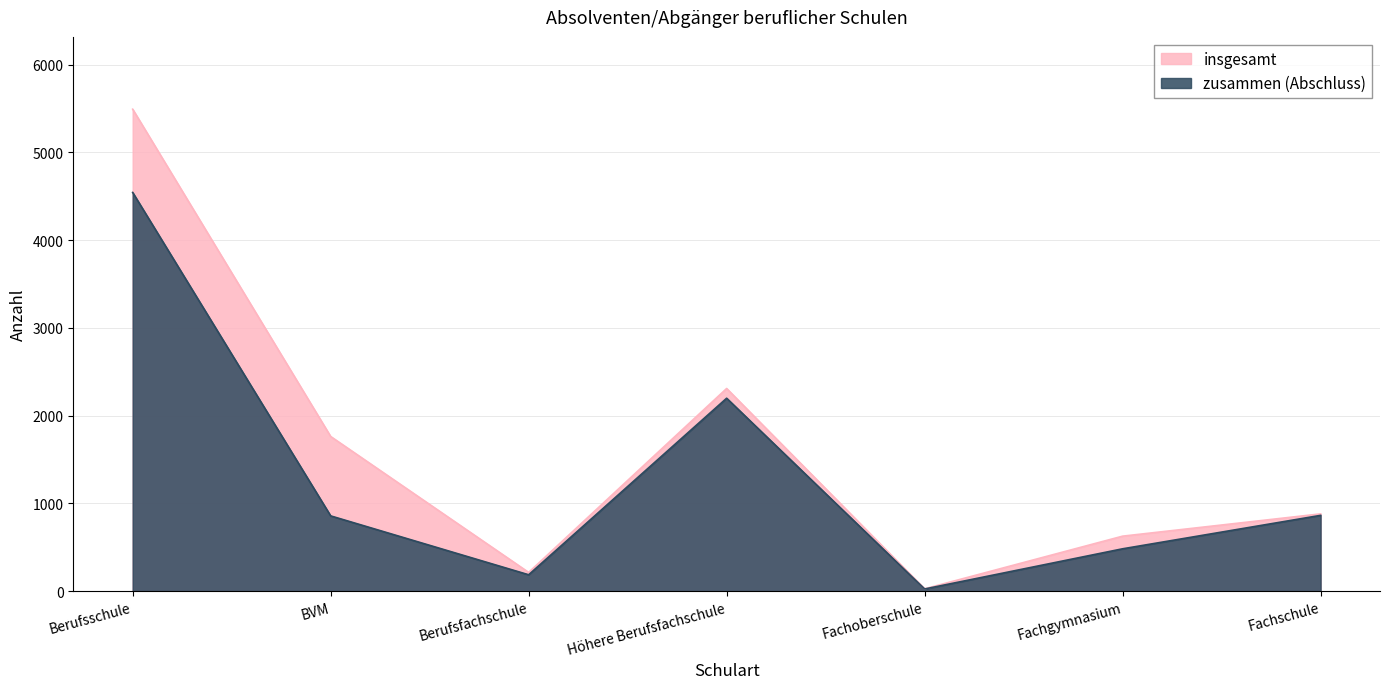

How many values in the zusammen (Abschluss) series exceed 858?

3